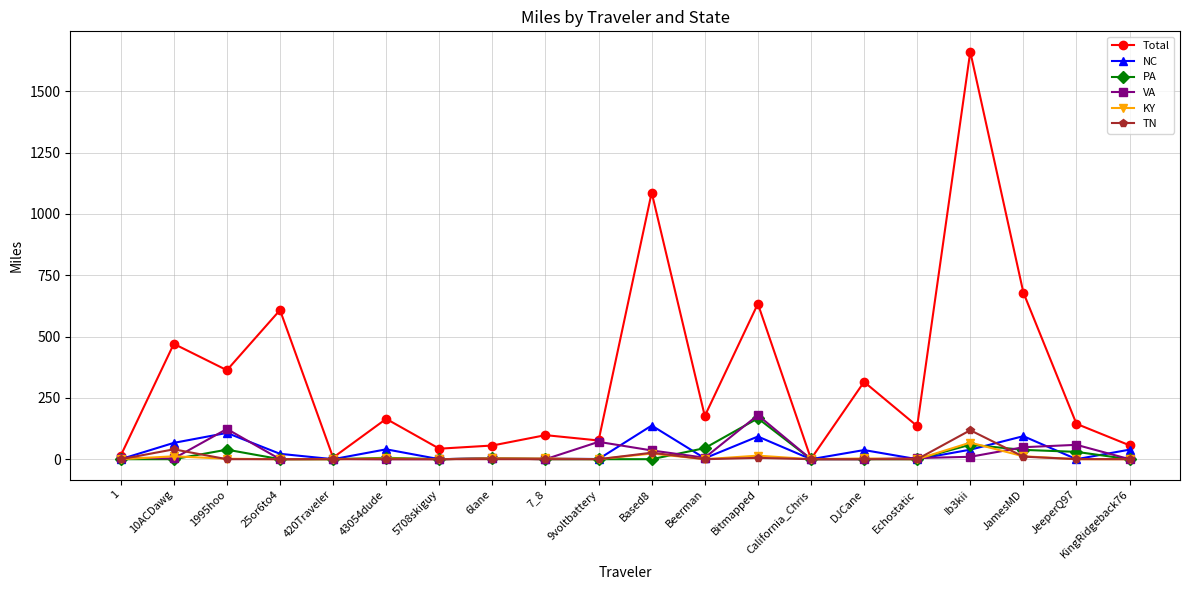

Which category has the highest value across all series?

Ib3kii